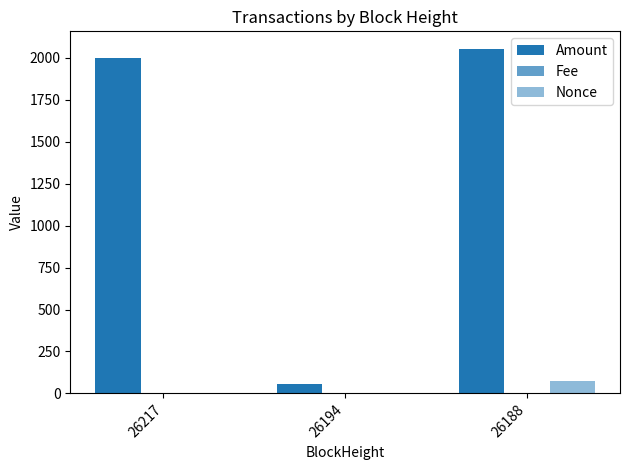

How many groups of bars are there?

3